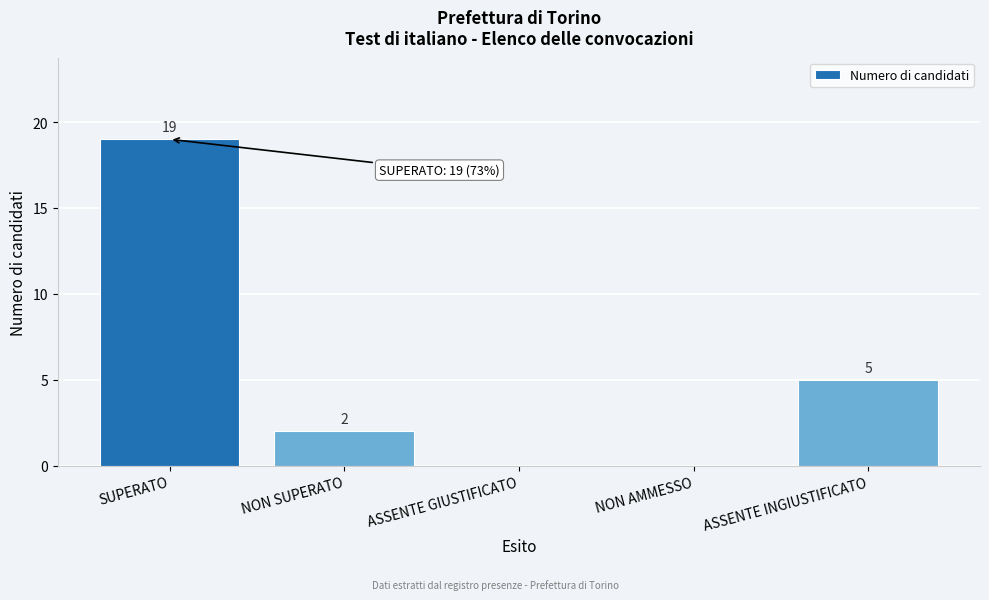

Reading left to right, list all the values displayed in this chart.

SUPERATO=19	NON SUPERATO=2	ASSENTE GIUSTIFICATO=0	NON AMMESSO=0	ASSENTE INGIUSTIFICATO=5